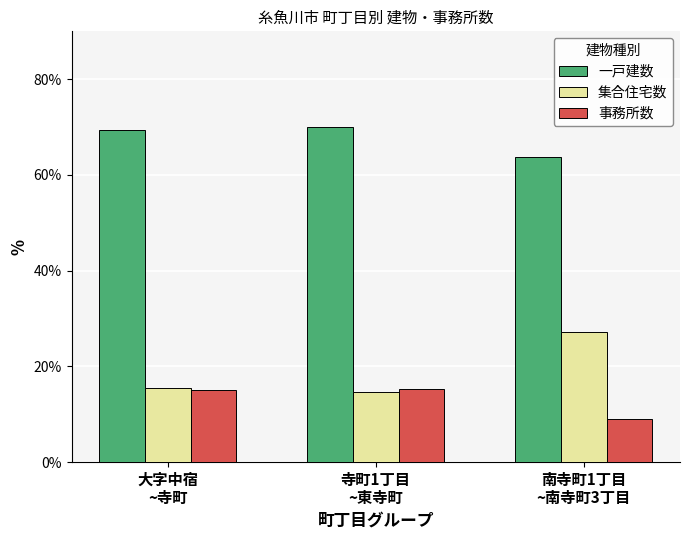

Is the value of 事務所数 at 南寺町1丁目
~南寺町3丁目 greater than the value of 集合住宅数 at 寺町1丁目
~東寺町?

No